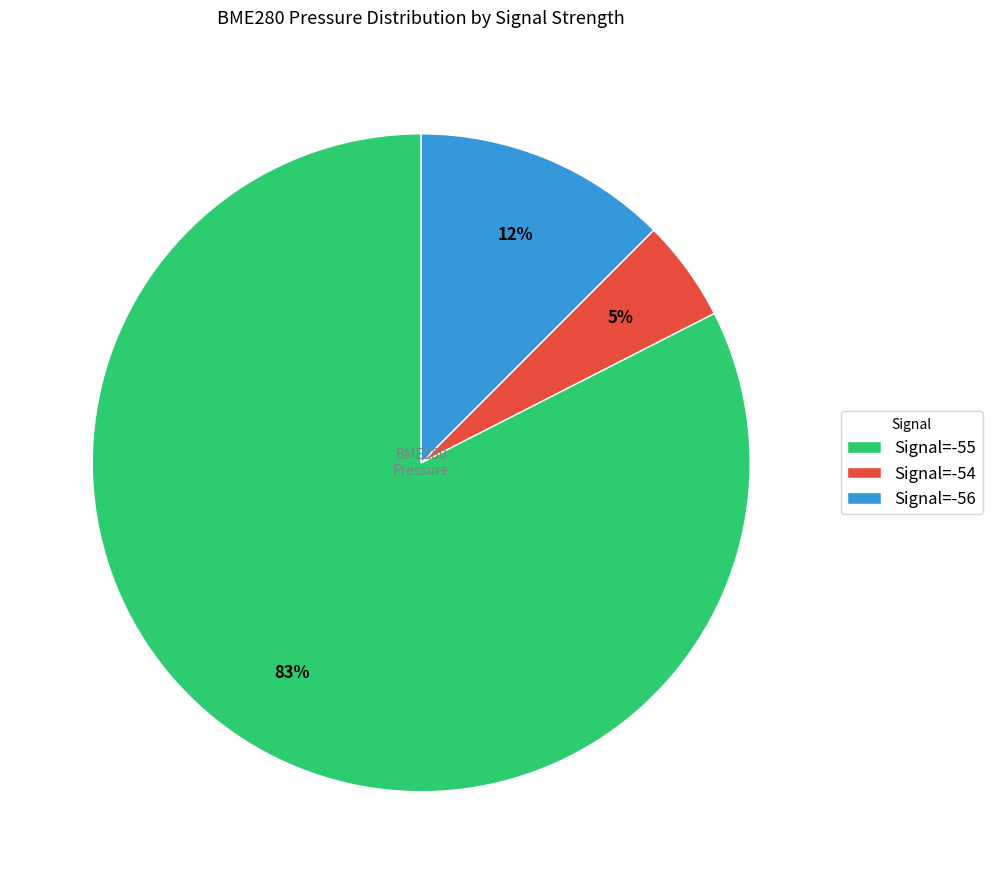

Count the number of slices in the pie.

3